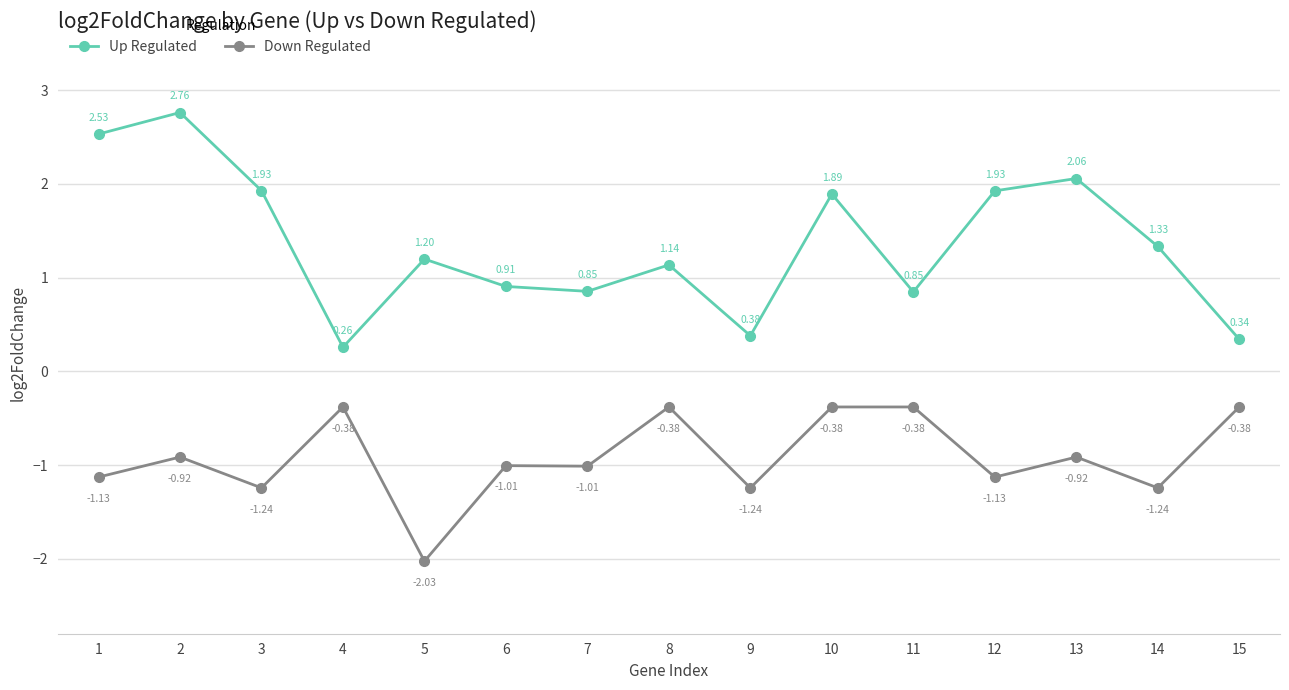

What is the difference between the Up Regulated values at 1 and 13?

0.5